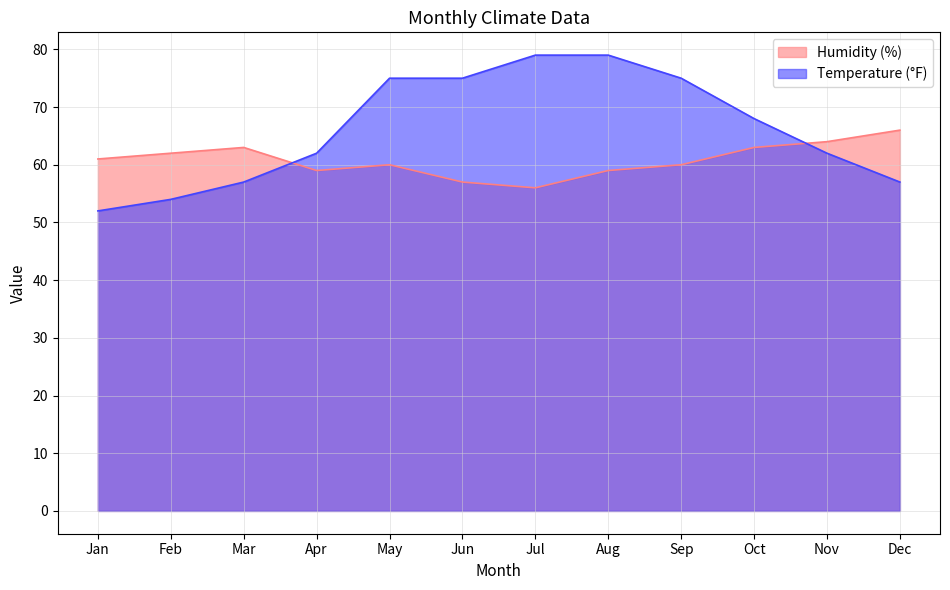

What is the value of the Temperature (°F) point at the 3rd from the left?

57